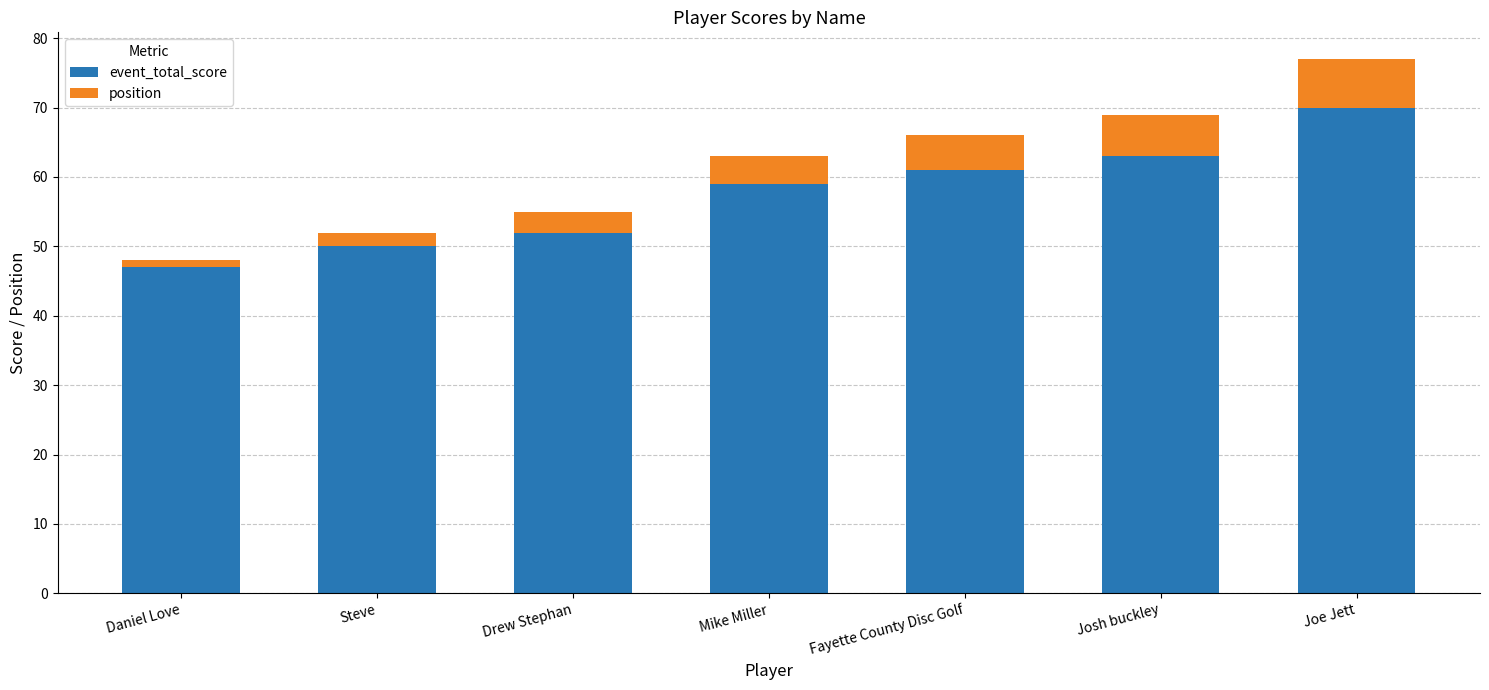

List the labels in order of event_total_score value, smallest first.

Daniel Love, Steve, Drew Stephan, Mike Miller, Fayette County Disc Golf, Josh buckley, Joe Jett